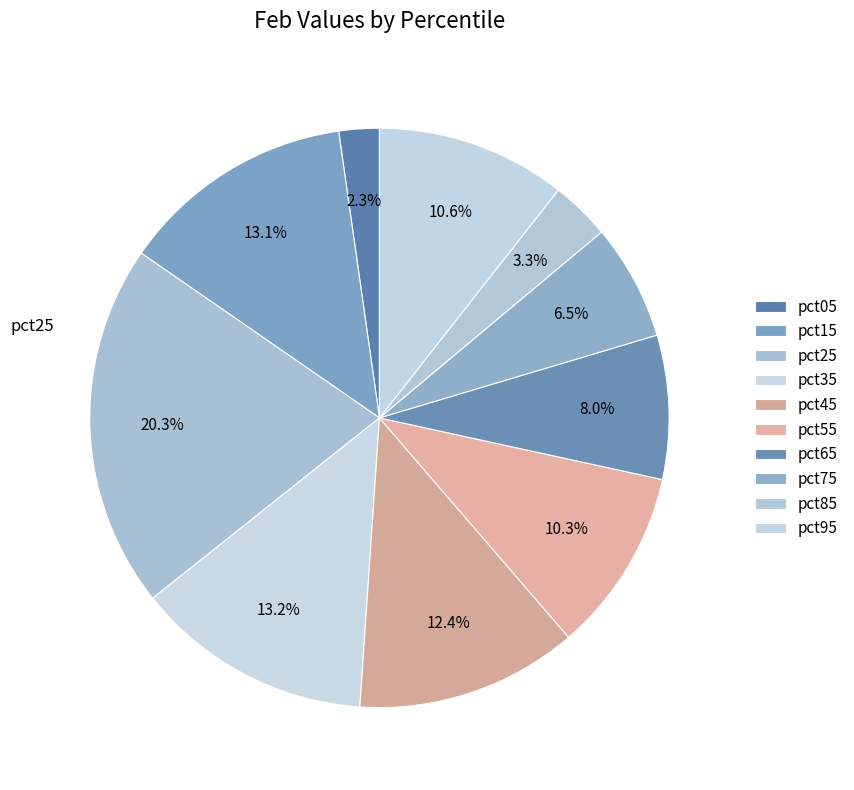

Count the number of slices in the pie.

10